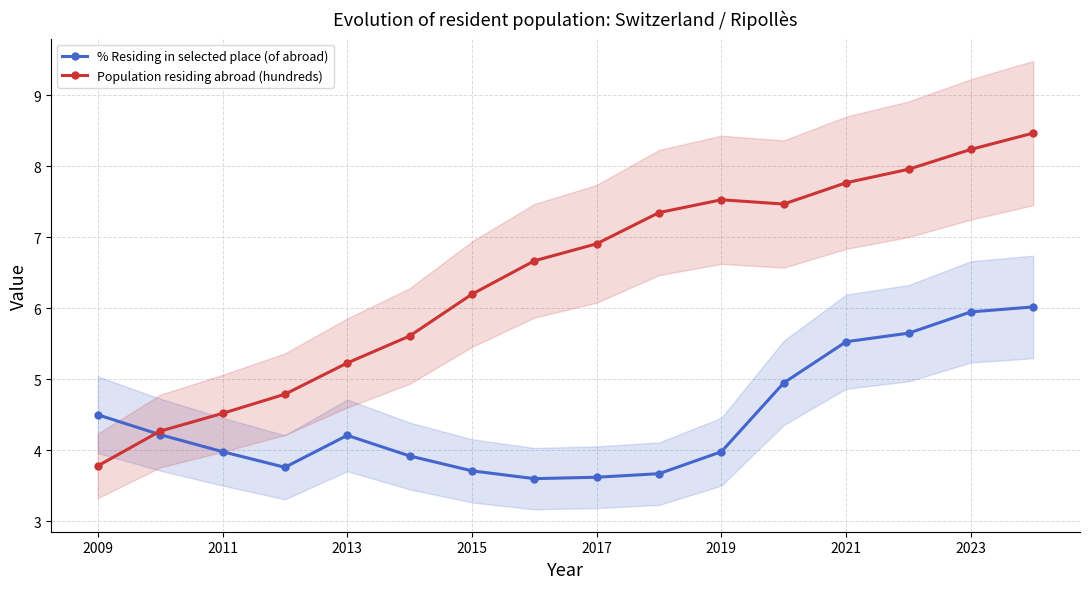

What is the highest value of the Population residing abroad (hundreds) series?

8.5